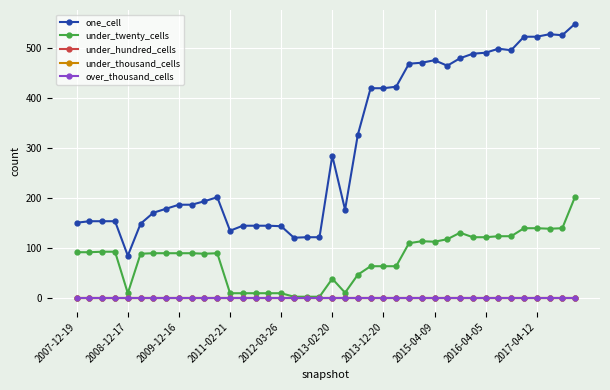

How many lines are shown in the chart?

5